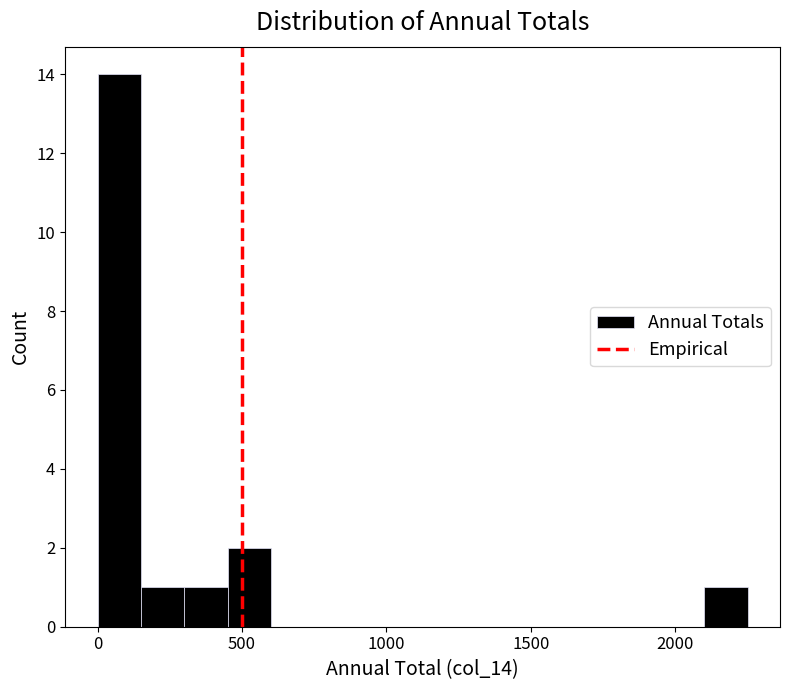

Around what value on the x-axis is the tallest bar? Give the approximate position of its centre, as read against the axis.

100